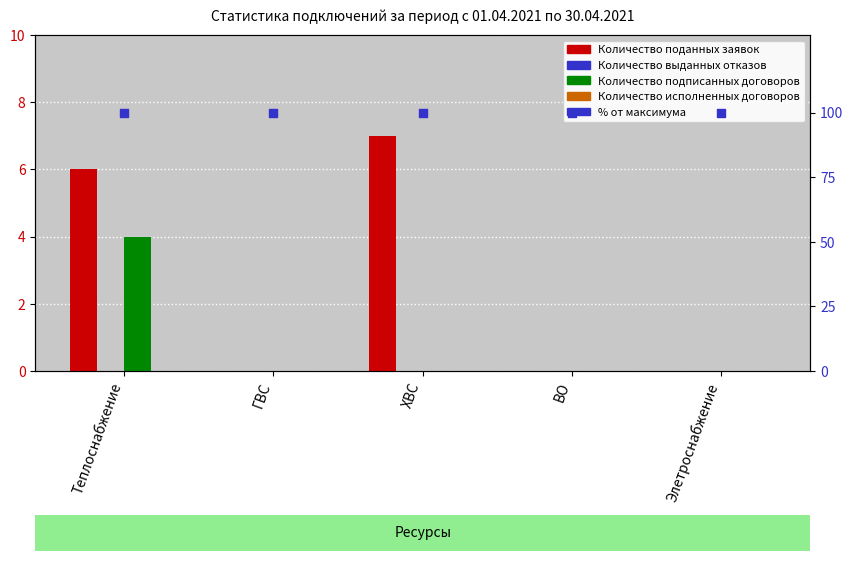

What are all the series names shown in the legend?

Количество поданных заявок, Количество выданных отказов, Количество подписанных договоров, Количество исполненных договоров, % от максимума